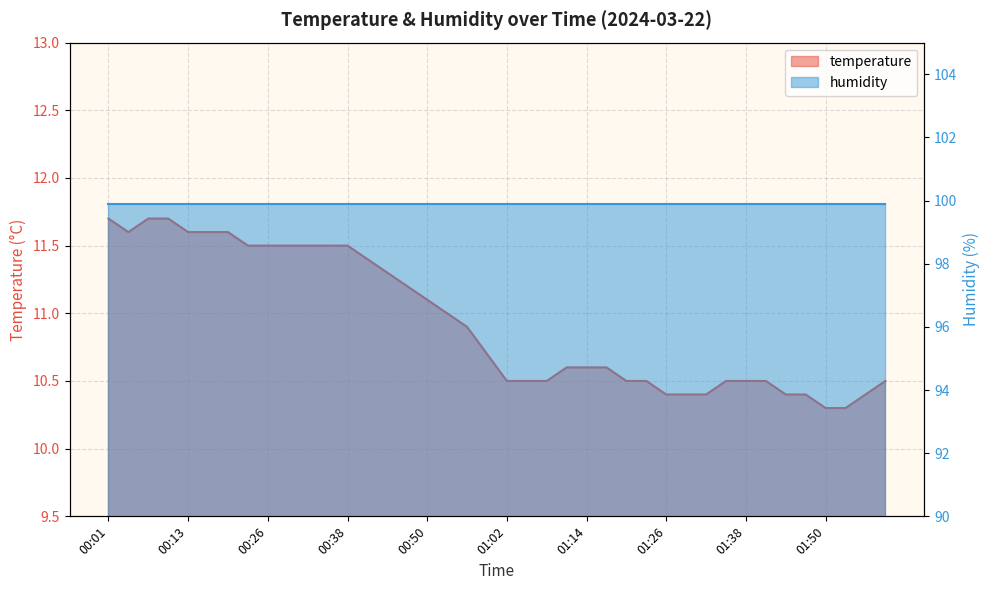

The value at 01:08 is 4.4. True or false?

False